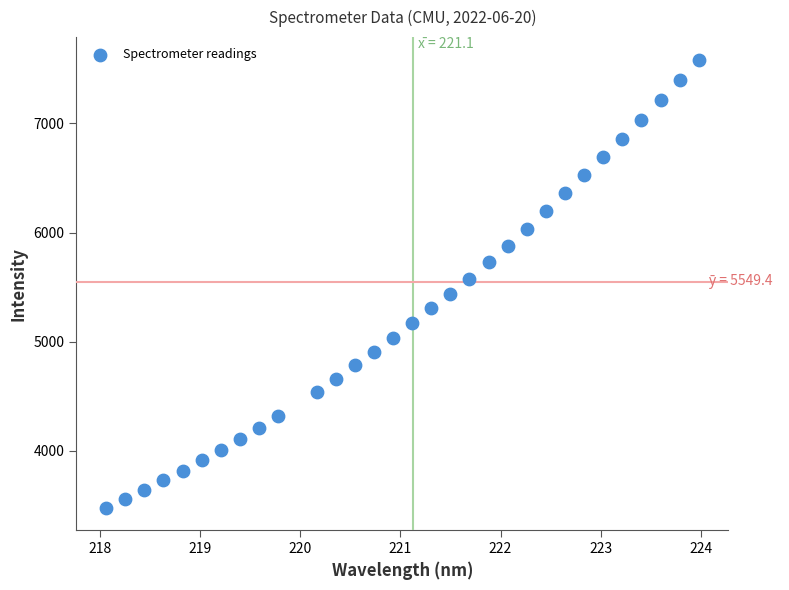

What is the range of Y values (max minus min)?

4104.1